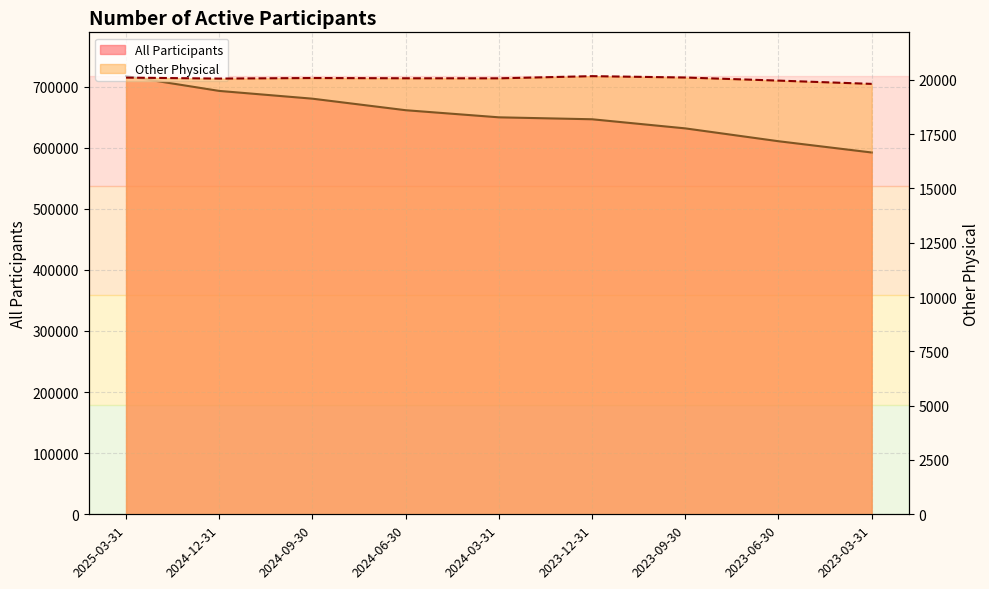

What is the difference between the All Participants values at 2024-06-30 and 2023-03-31?

69208